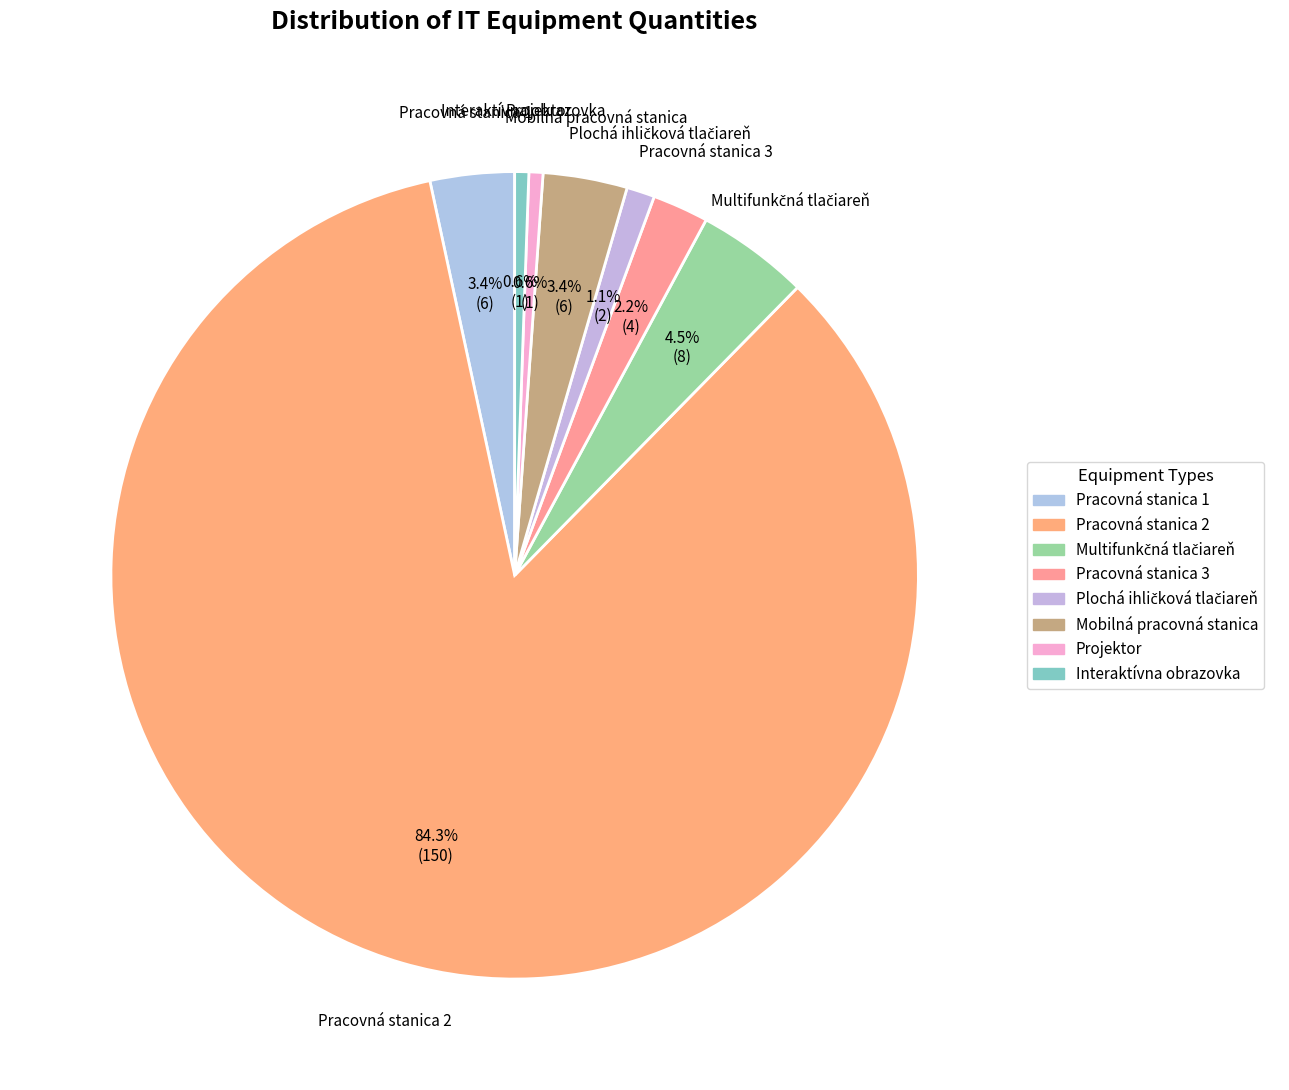

To the nearest percent, what percentage of the pie is Pracovná stanica 3?

2%